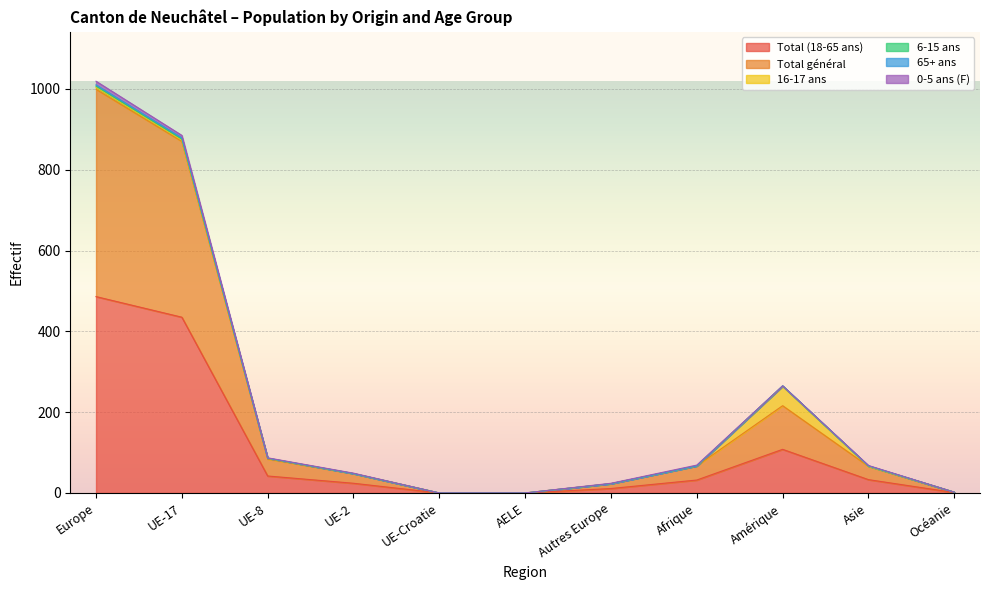

What position from the right is Océanie?

1